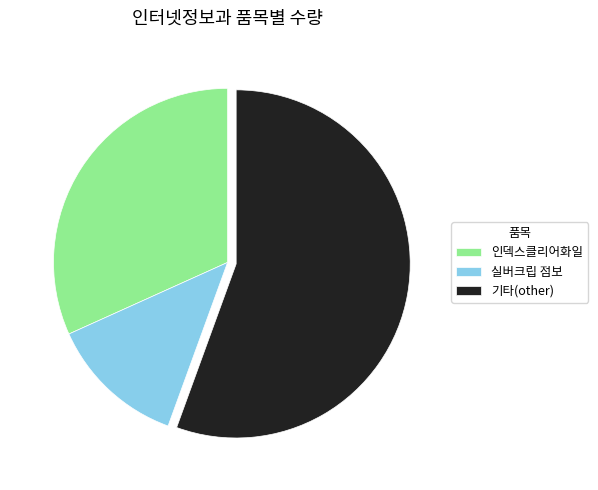

Which category accounts for the majority?

기타(other)